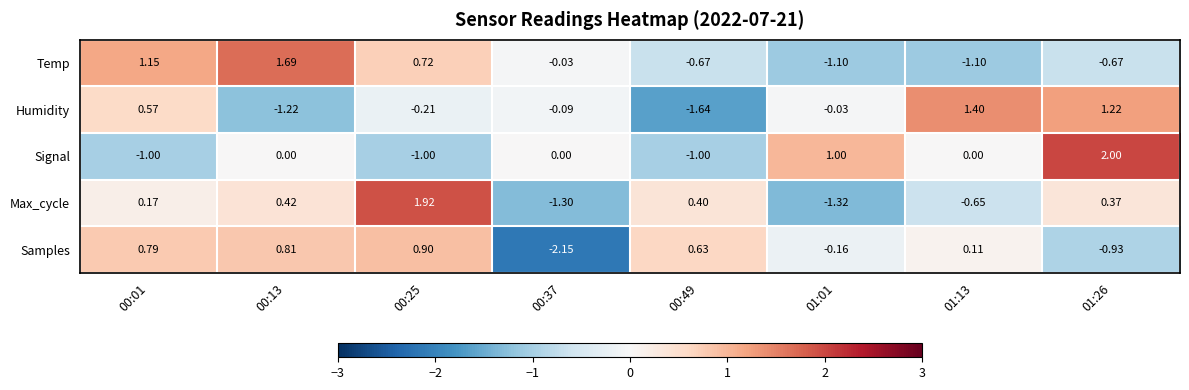

Is the value of Signal at 01:13 greater than the value of Temp at 01:01?

Yes